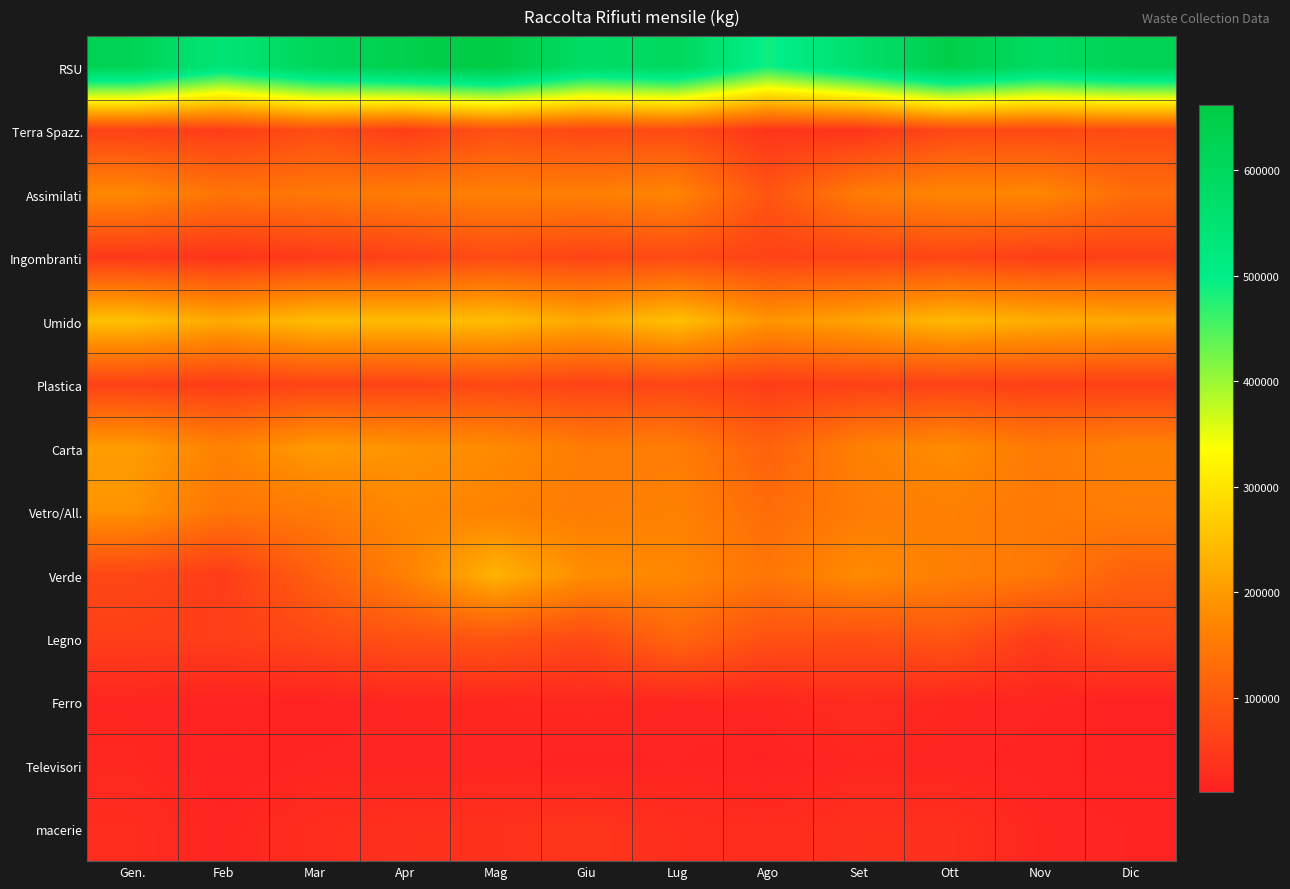

Reading left to right, list all the values displayed in this chart.

RSU: Gen.=622620	Feb=537580	Mar=606260	Apr=638010	Mag=661960	Giu=578100	Lug=601060	Ago=488180	Set=562500	Ott=646420	Nov=588720	Dic=623420
Terra Spazz.: Gen.=61370	Feb=53690	Mar=79690	Apr=54040	Mag=84400	Giu=70640	Lug=77110	Ago=41970	Set=40860	Ott=72090	Nov=72510	Dic=75160
Assimilati: Gen.=173850	Feb=142250	Mar=148770	Apr=155140	Mag=161360	Giu=160030	Lug=167860	Ago=91450	Set=153780	Ott=170180	Nov=172300	Dic=130450
Ingombranti: Gen.=48740	Feb=39740	Mar=51340	Apr=61680	Mag=77950	Giu=65820	Lug=76240	Ago=63140	Set=63680	Ott=68500	Nov=57110	Dic=61240
Umido: Gen.=251720	Feb=220150	Mar=246250	Apr=243830	Mag=247650	Giu=218290	Lug=250730	Ago=190980	Set=211890	Ott=240810	Nov=225800	Dic=217710
Plastica: Gen.=61380	Feb=53220	Mar=65460	Apr=65420	Mag=73240	Giu=62900	Lug=68840	Ago=55840	Set=60820	Ott=62120	Nov=60060	Dic=58940
Carta: Gen.=203050	Feb=164510	Mar=198520	Apr=189480	Mag=177460	Giu=155360	Lug=156580	Ago=113340	Set=161540	Ott=179880	Nov=151420	Dic=163660
Vetro/All.: Gen.=189560	Feb=144740	Mar=151700	Apr=173780	Mag=166100	Giu=156280	Lug=164240	Ago=130280	Set=154880	Ott=161540	Nov=150700	Dic=158020
Verde: Gen.=70400	Feb=52180	Mar=109660	Apr=160960	Mag=232880	Giu=180940	Lug=172580	Ago=144280	Set=177400	Ott=161040	Nov=148920	Dic=111000
Legno: Gen.=57860	Feb=56120	Mar=72740	Apr=87020	Mag=92460	Giu=74280	Lug=120240	Ago=86460	Set=82260	Ott=93500	Nov=54200	Dic=77540
Ferro: Gen.=17320	Feb=14240	Mar=12260	Apr=18940	Mag=19440	Giu=21320	Lug=18180	Ago=18920	Set=26840	Ott=19160	Nov=16360	Dic=10760
Televisori: Gen.=20698	Feb=10951	Mar=16380	Apr=15792	Mag=16335	Giu=13278	Lug=15542	Ago=10522	Set=18653	Ott=16653	Nov=13332	Dic=10921
macerie: Gen.=29060	Feb=16400	Mar=29900	Apr=34600	Mag=36420	Giu=43360	Lug=31020	Ago=28340	Set=34760	Ott=34640	Nov=18820	Dic=15380